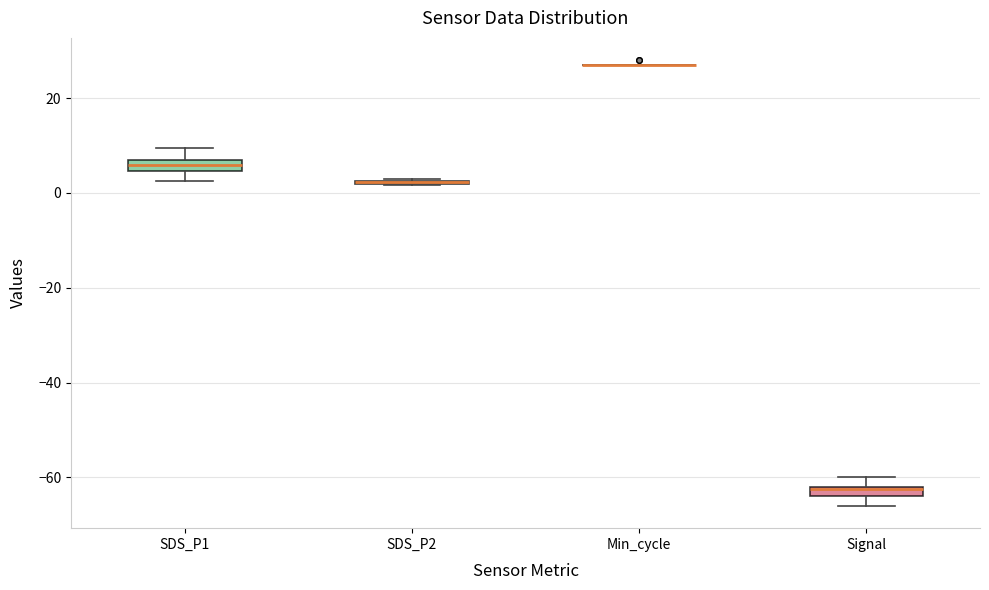

Where is the upper edge of the box for Signal on the y-axis? The values are not printed on the chart, so give them approximately, as read against the axis.

-62